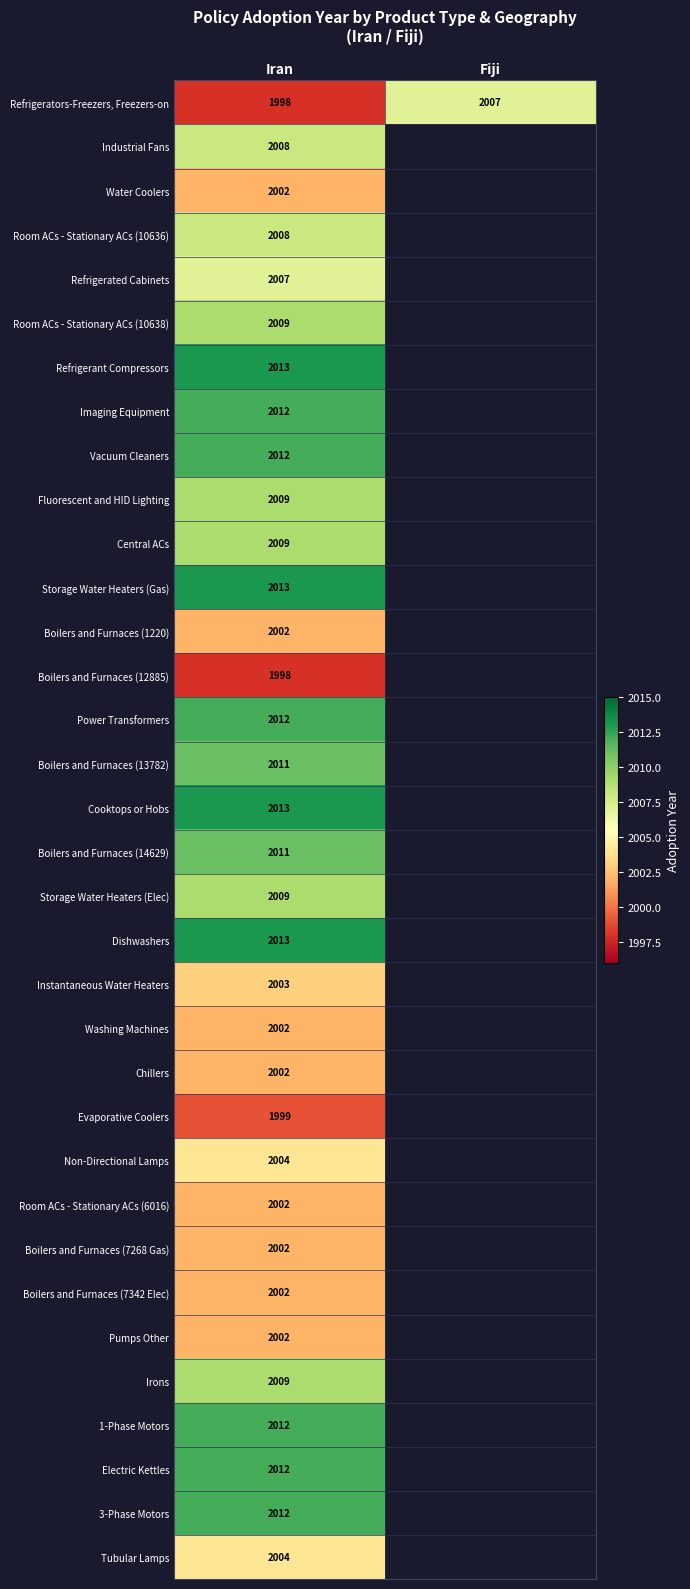

What is the difference between the highest and lowest values at Iran?

15